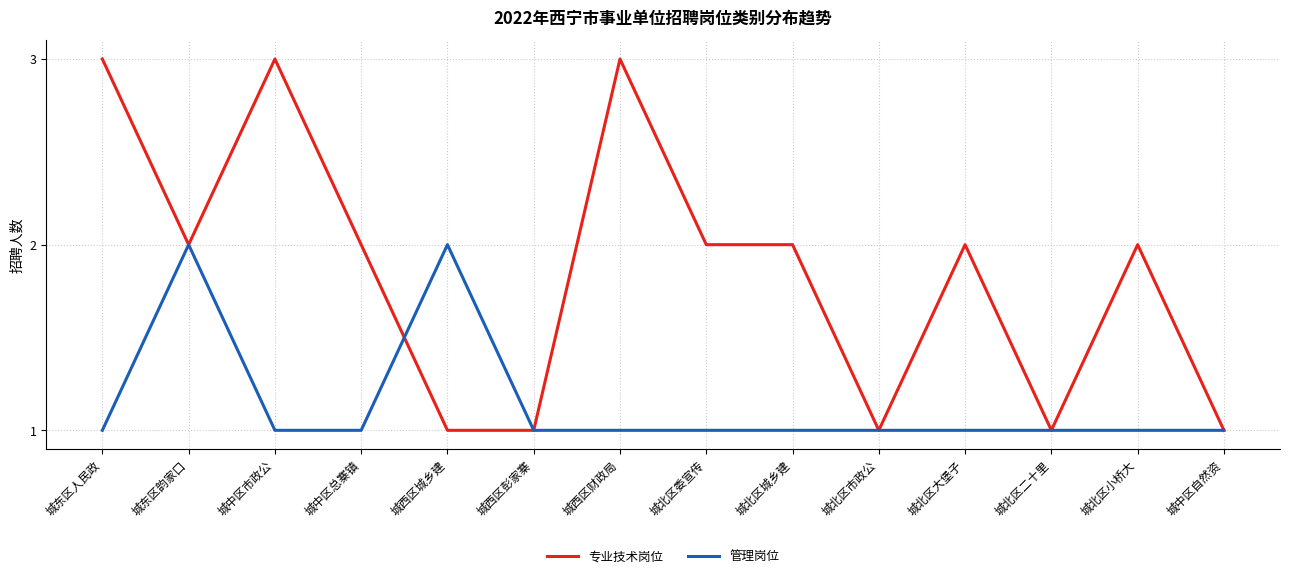

List the series in order of their overall mean, highest first.

专业技术岗位, 管理岗位